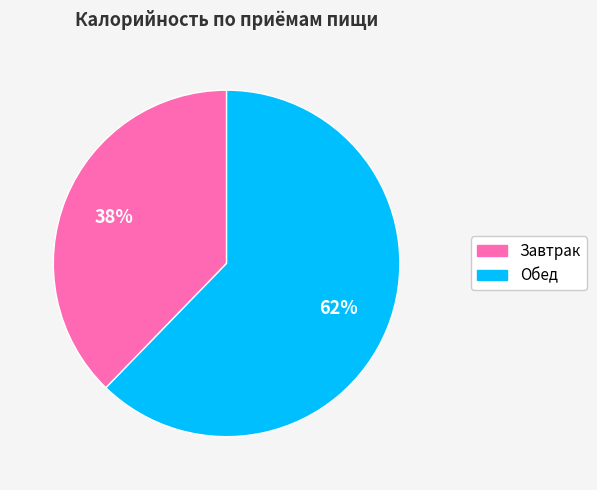

To the nearest percent, what portion does Обед represent?

62%